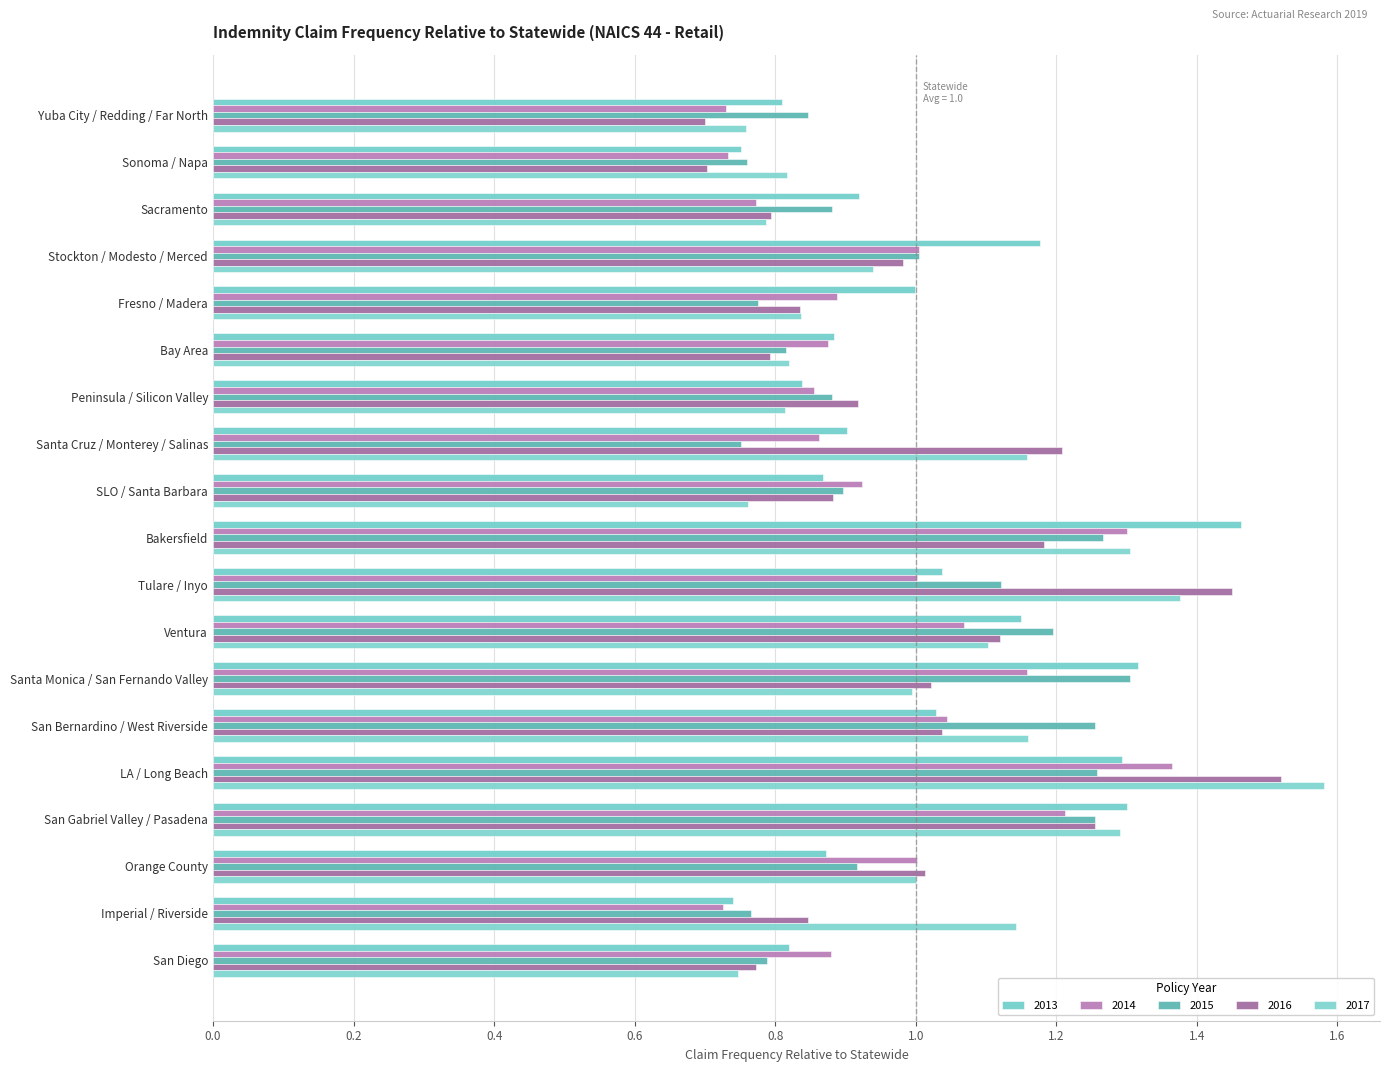

List the series in order of their peak value, highest first.

2017, 2016, 2013, 2014, 2015